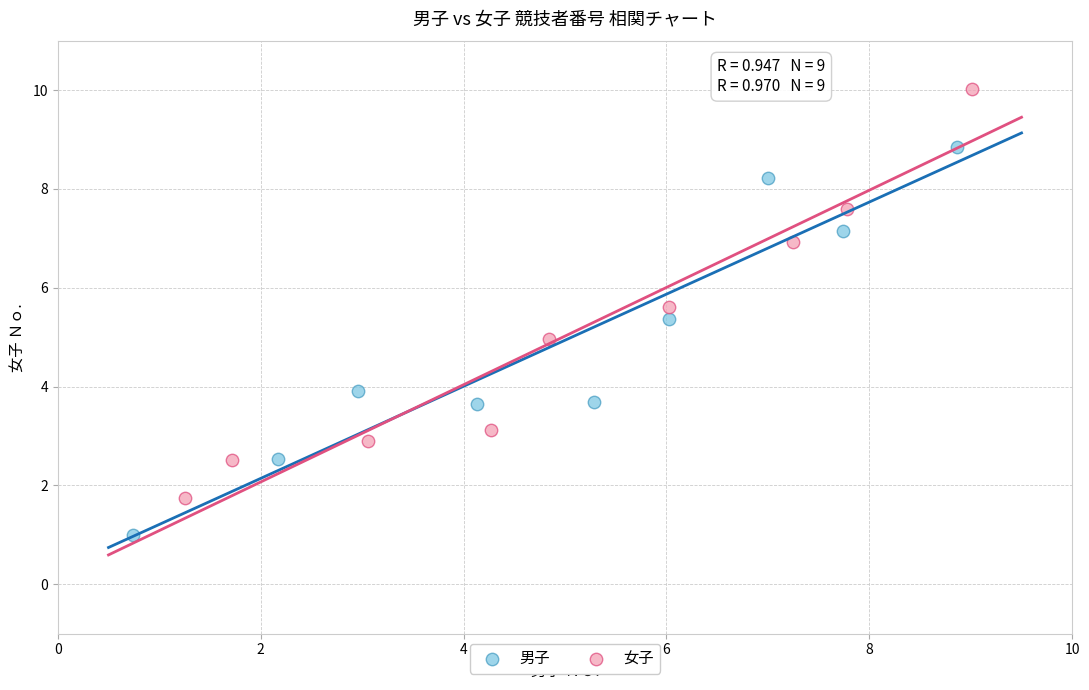

Which series reaches the maximum Y coordinate?

女子